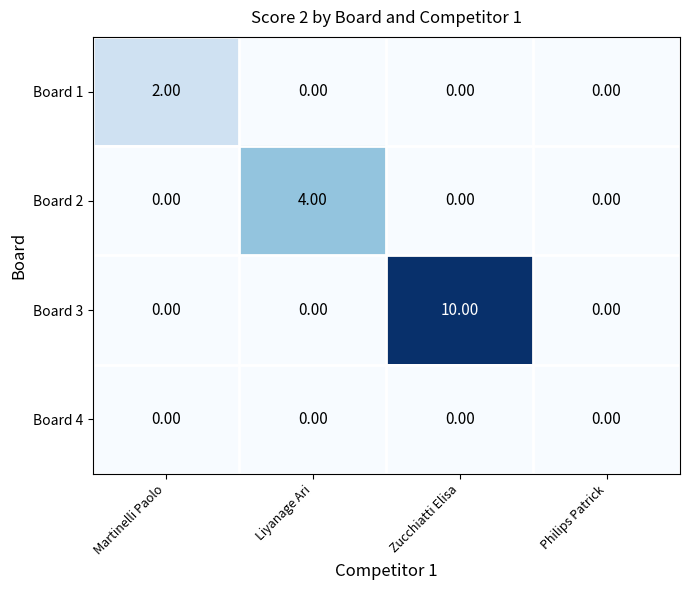

List the series in order of their peak value, lowest first.

Board 4, Board 1, Board 2, Board 3